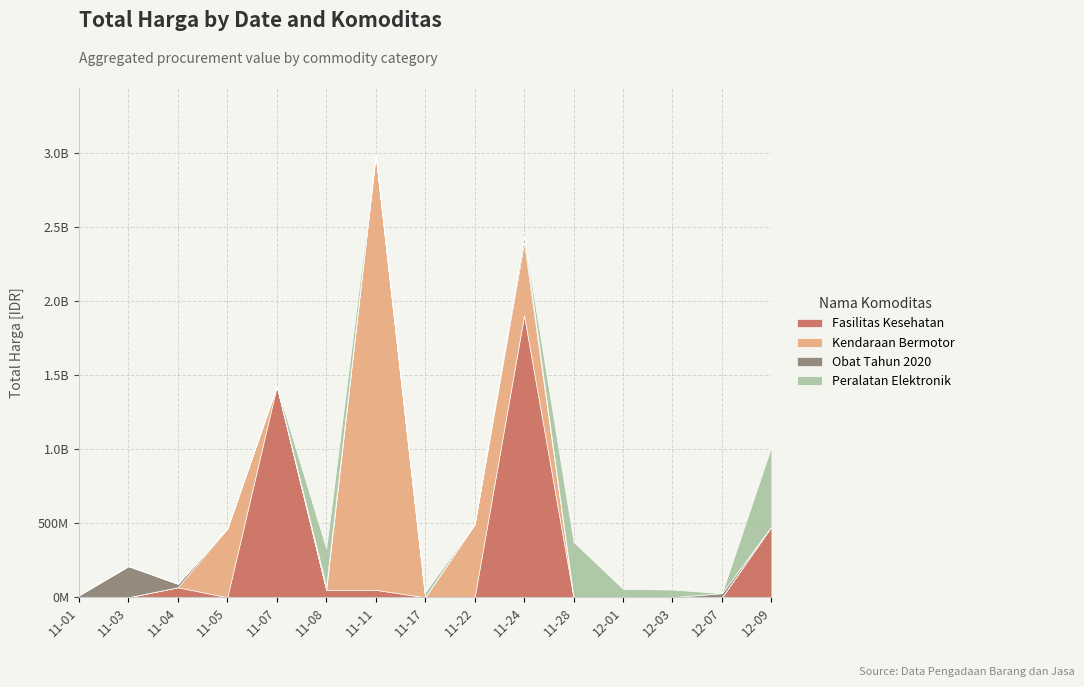

At which label is Kendaraan Bermotor closest to 1465781000?

2021-11-22